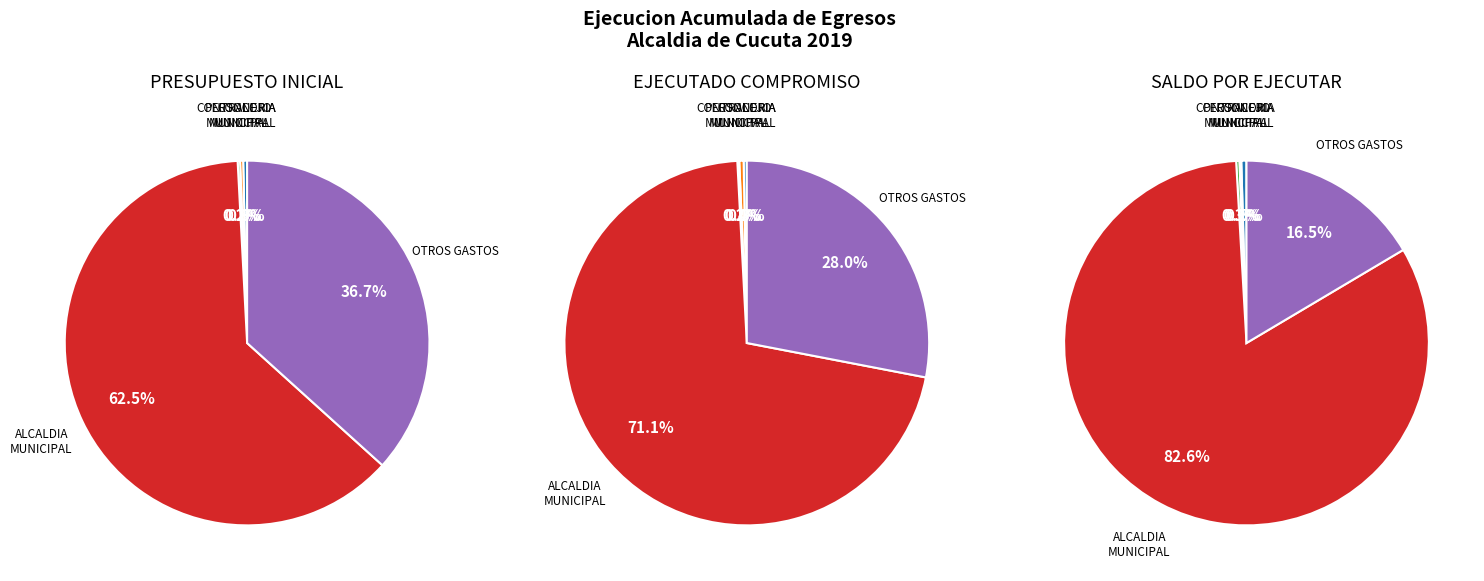

Is it true that CONTRALORIA MUNICIPAL is 0% of the pie?

True